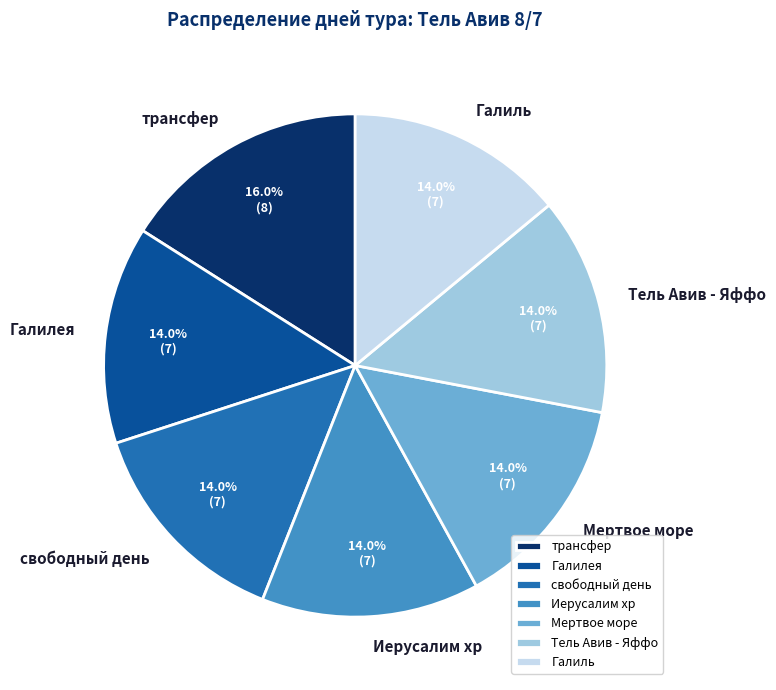

To the nearest percent, what is the average slice percentage?

14%